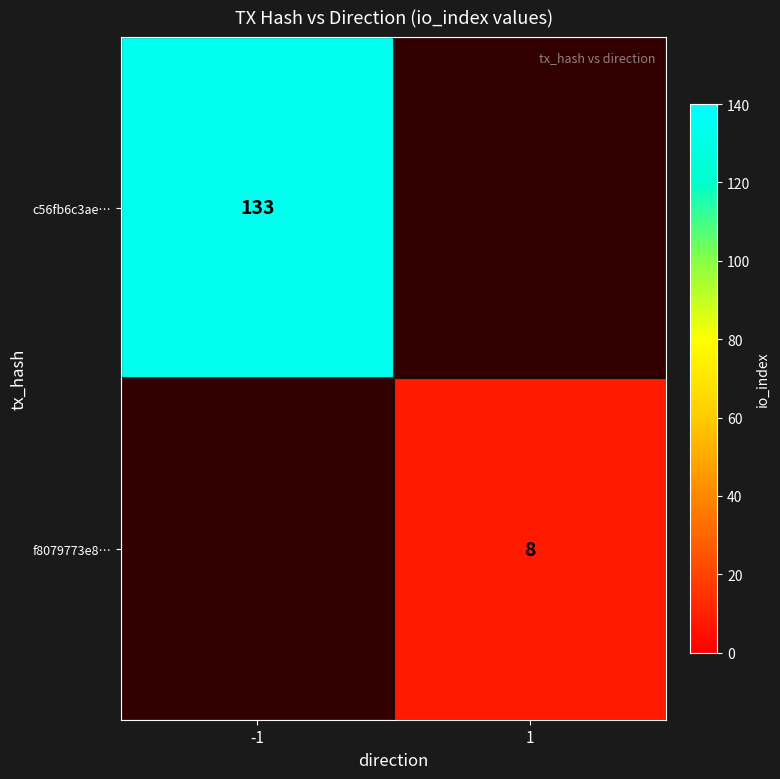

The value of c56fb6c3ae… at -1 is 219. True or false?

False